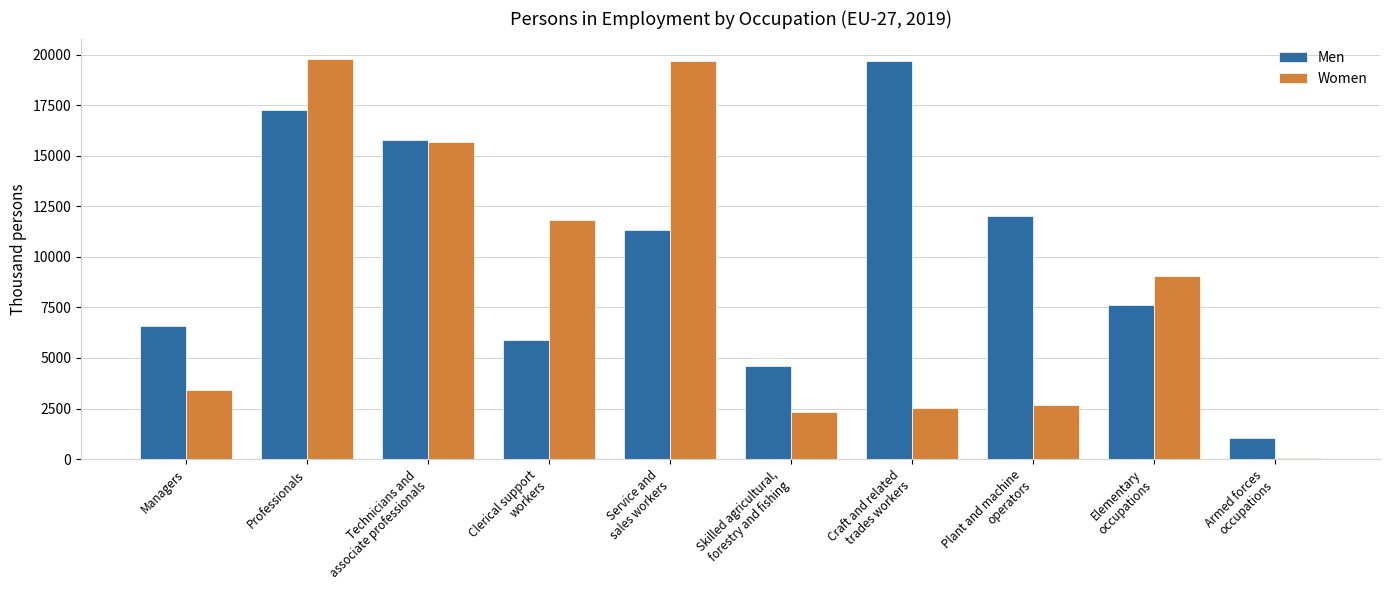

At which category is the sum across all series the highest?

Professionals